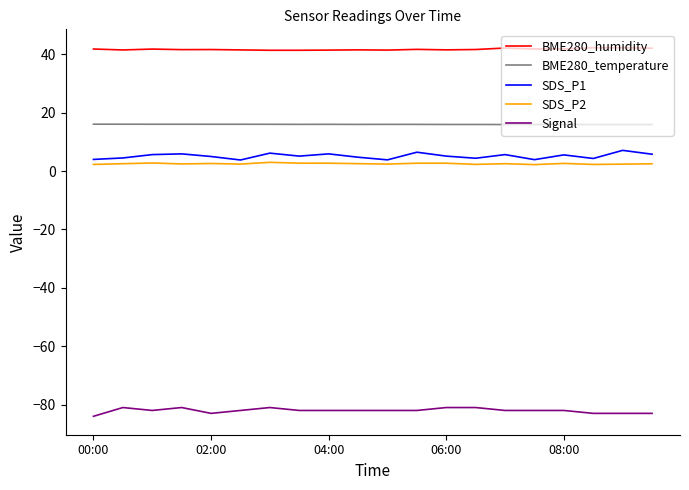

Which series has the largest total across all categories?

BME280_humidity